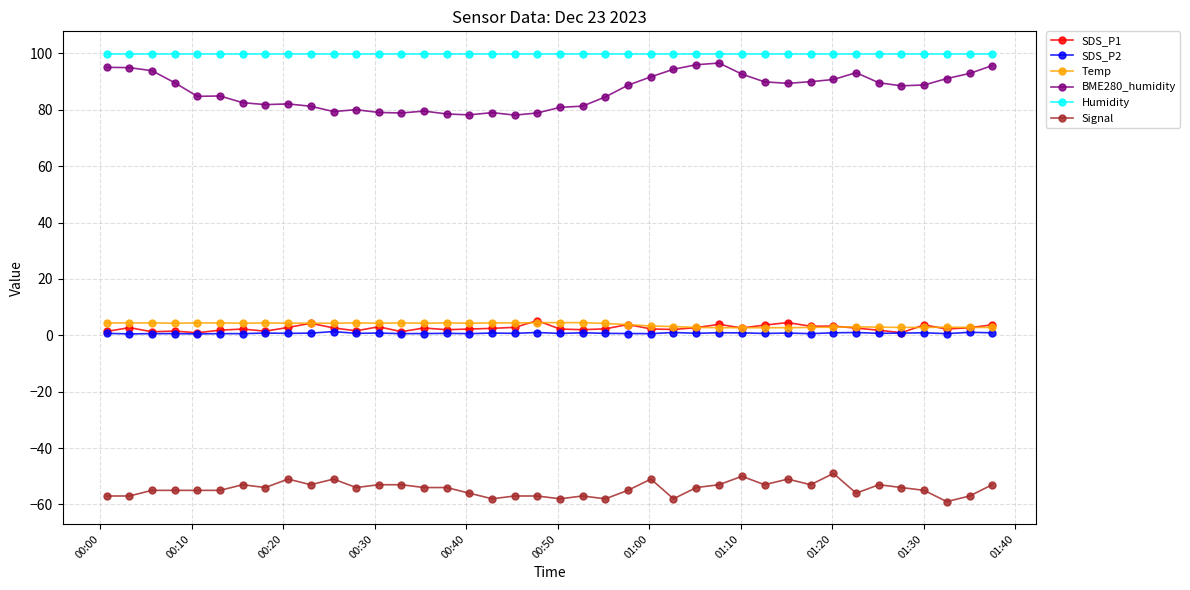

True or false: BME280_humidity has more than 1 interior local peaks.

True